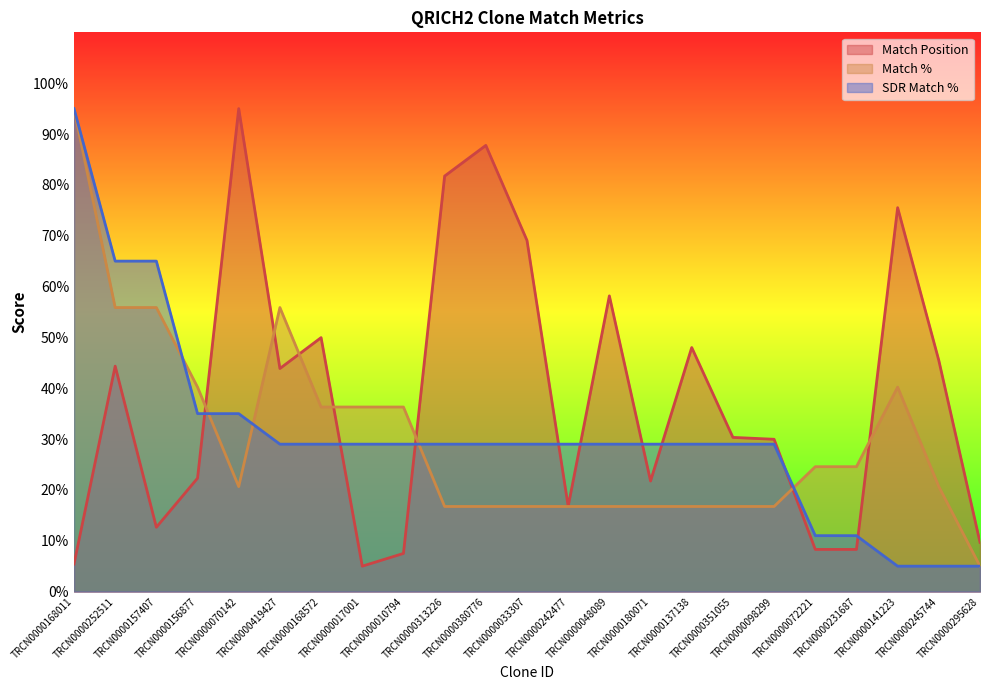

Reading right to left, extract all data points from this chart.

Match Position: TRCN0000295628=9.7	TRCN0000245744=45.5	TRCN0000141223=75.5	TRCN0000231687=8.3	TRCN0000072221=8.3	TRCN0000098299=30.0	TRCN0000351055=30.3	TRCN0000137138=48.0	TRCN0000180071=21.7	TRCN0000048089=58.2	TRCN0000242477=16.8	TRCN0000033307=69.1	TRCN0000380776=87.8	TRCN0000313226=81.7	TRCN0000010794=7.5	TRCN0000017001=5.0	TRCN0000168572=50.0	TRCN0000419427=43.9	TRCN0000070142=95.0	TRCN0000156877=22.3	TRCN0000157407=12.7	TRCN0000252511=44.3	TRCN0000168011=5.4
Match %: TRCN0000295628=5.0	TRCN0000245744=20.7	TRCN0000141223=40.2	TRCN0000231687=24.6	TRCN0000072221=24.6	TRCN0000098299=16.7	TRCN0000351055=16.7	TRCN0000137138=16.7	TRCN0000180071=16.7	TRCN0000048089=16.7	TRCN0000242477=16.7	TRCN0000033307=16.7	TRCN0000380776=16.7	TRCN0000313226=16.7	TRCN0000010794=36.3	TRCN0000017001=36.3	TRCN0000168572=36.3	TRCN0000419427=55.9	TRCN0000070142=20.7	TRCN0000156877=40.2	TRCN0000157407=55.9	TRCN0000252511=55.9	TRCN0000168011=95.0
SDR Match %: TRCN0000295628=5.0	TRCN0000245744=5.0	TRCN0000141223=5.0	TRCN0000231687=11.0	TRCN0000072221=11.0	TRCN0000098299=29.0	TRCN0000351055=29.0	TRCN0000137138=29.0	TRCN0000180071=29.0	TRCN0000048089=29.0	TRCN0000242477=29.0	TRCN0000033307=29.0	TRCN0000380776=29.0	TRCN0000313226=29.0	TRCN0000010794=29.0	TRCN0000017001=29.0	TRCN0000168572=29.0	TRCN0000419427=29.0	TRCN0000070142=35.0	TRCN0000156877=35.0	TRCN0000157407=65.0	TRCN0000252511=65.0	TRCN0000168011=95.0